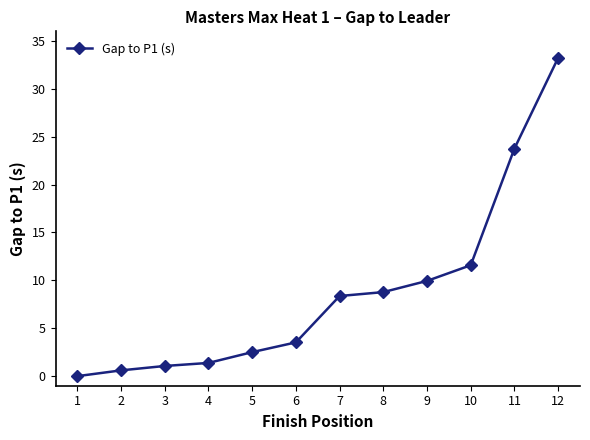

What is the change in value from 5 to 8?

+6.3